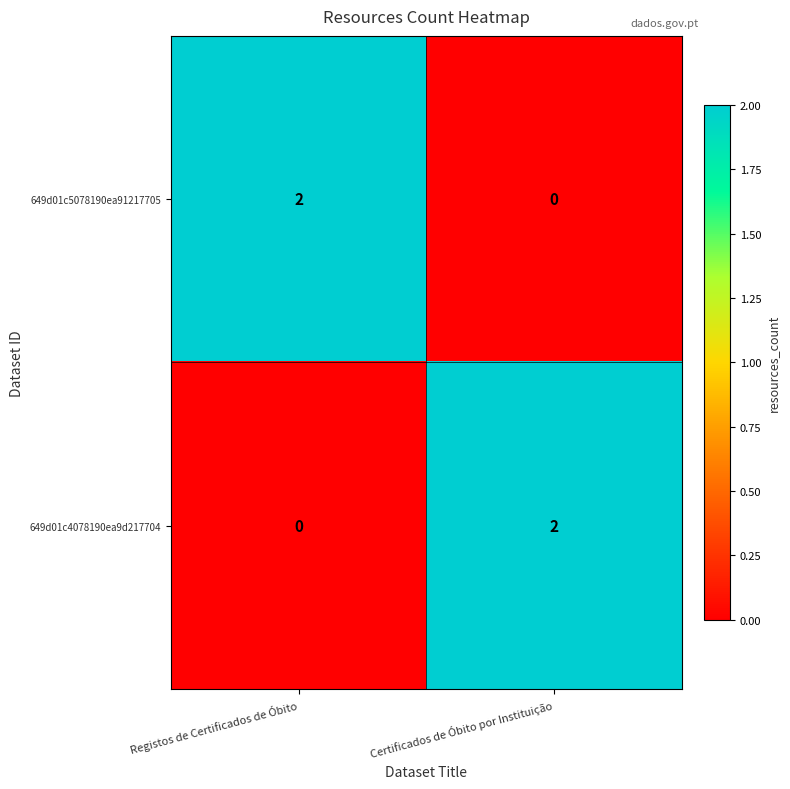

Is the value of 649d01c5078190ea91217705 at Certificados de Óbito por Instituição greater than the value of 649d01c4078190ea9d217704 at Certificados de Óbito por Instituição?

No